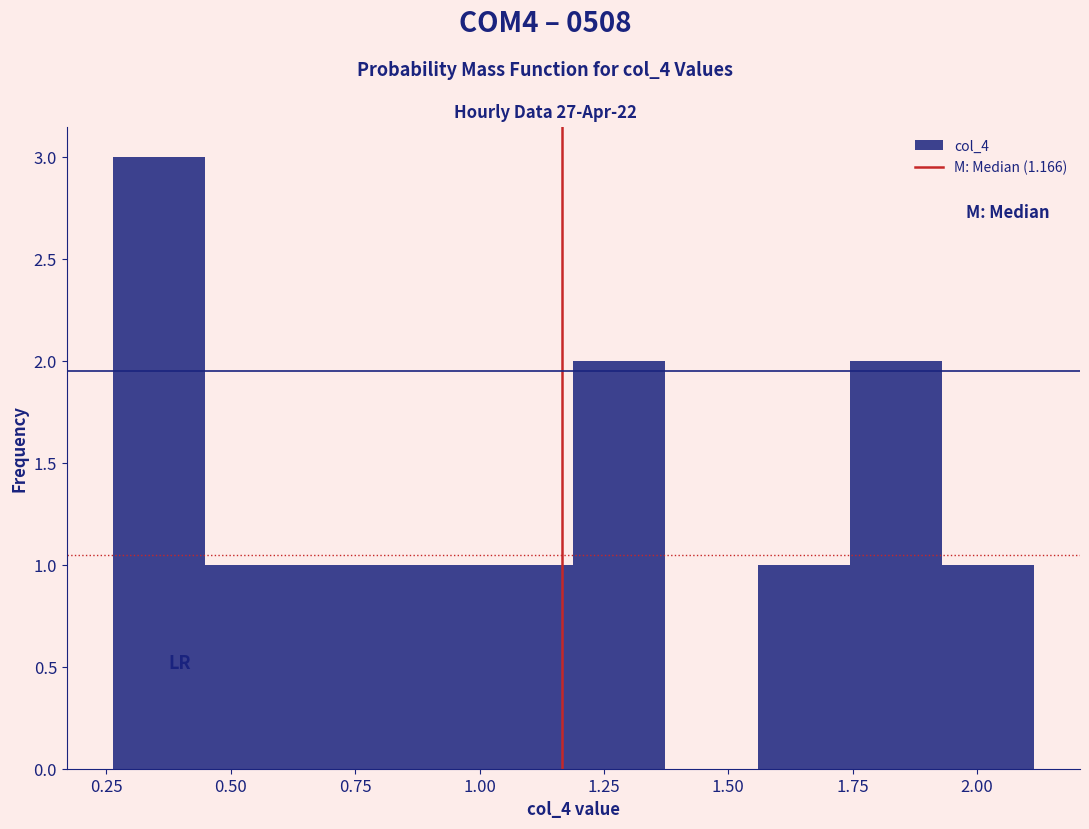

Read against the x-axis, roughly where is the centre of the tallest bar?

0.35